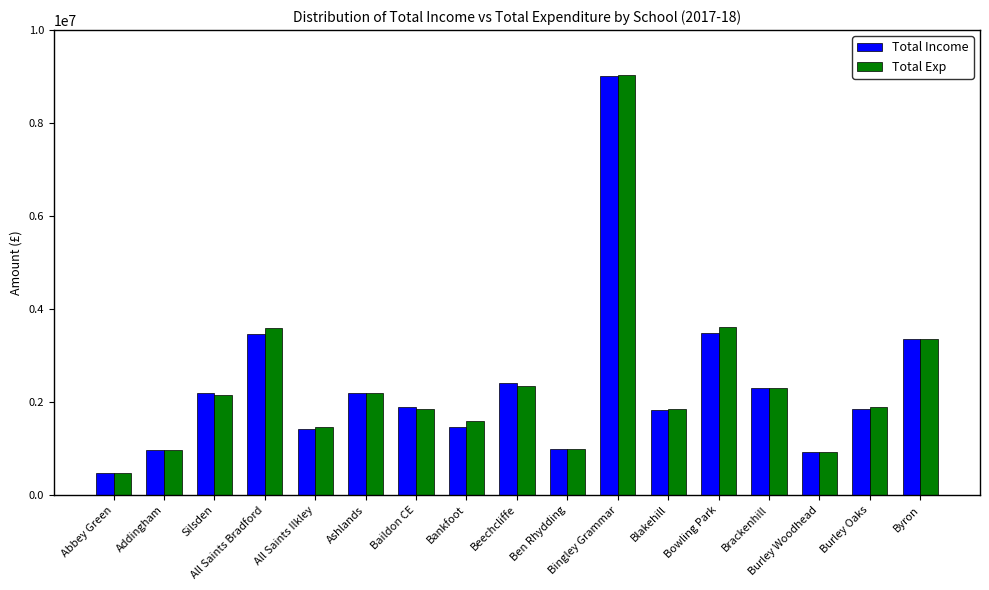

What is the total value across all series at All Saints Bradford?

7045690.9